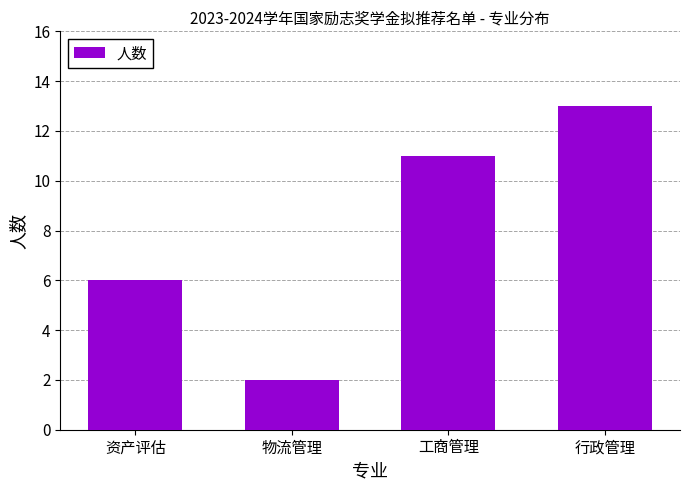

What is the change in value from 工商管理 to 行政管理?

+2